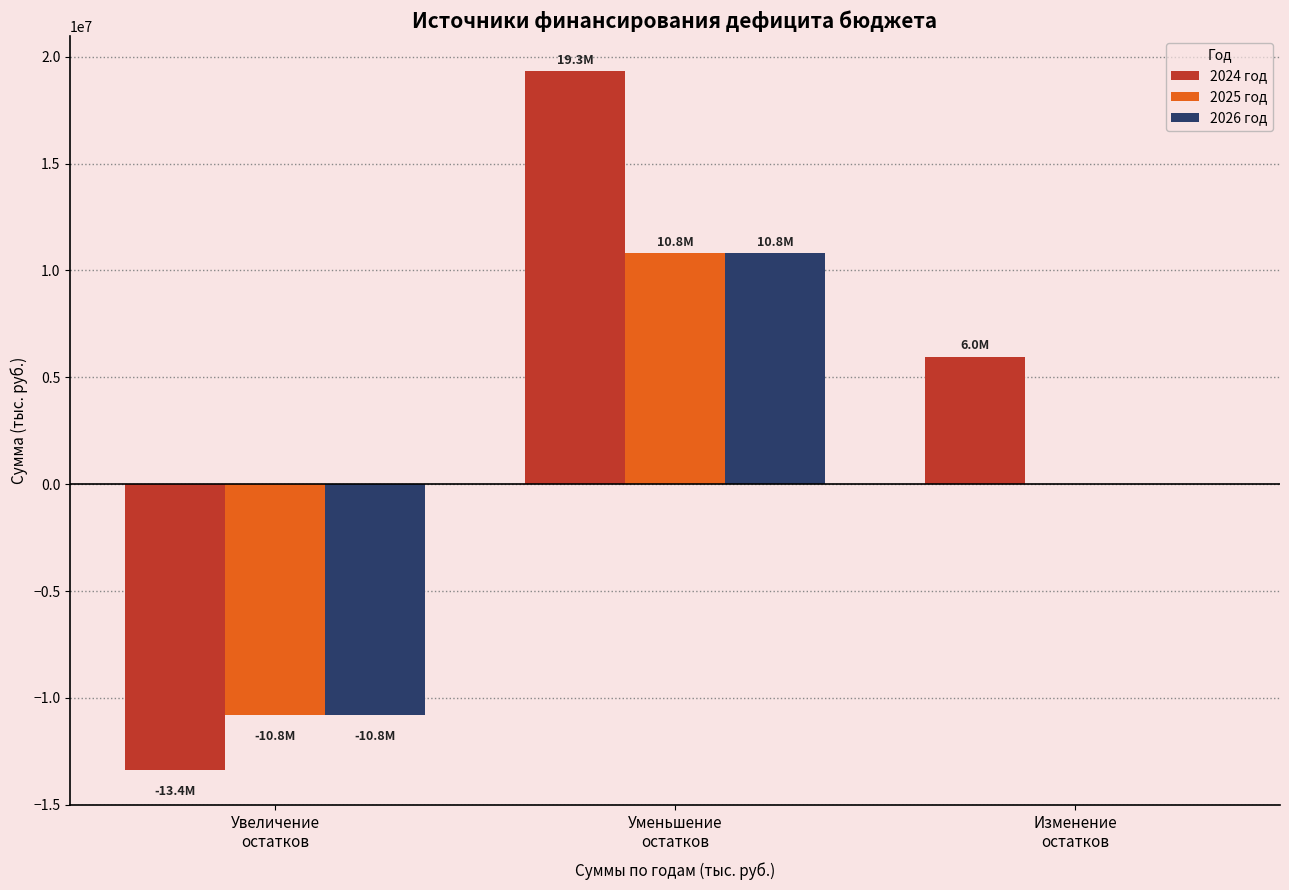

What is the maximum value for 2025 год?

10817008.0